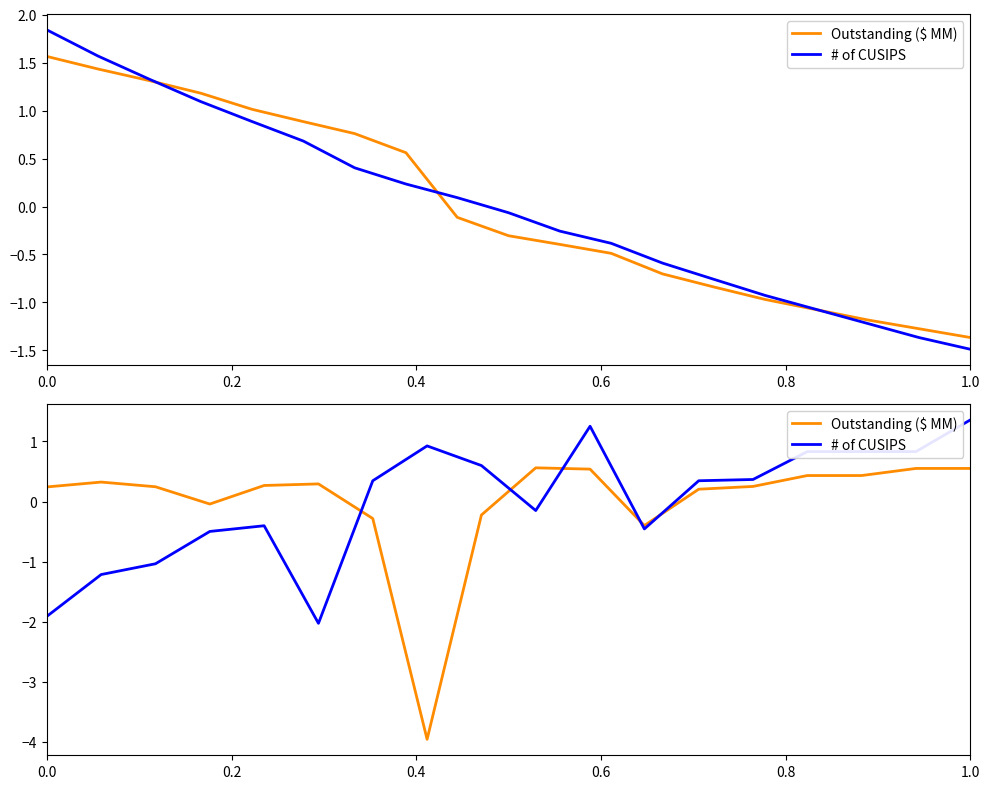

What are all the series names shown in the legend?

Outstanding ($ MM), # of CUSIPS